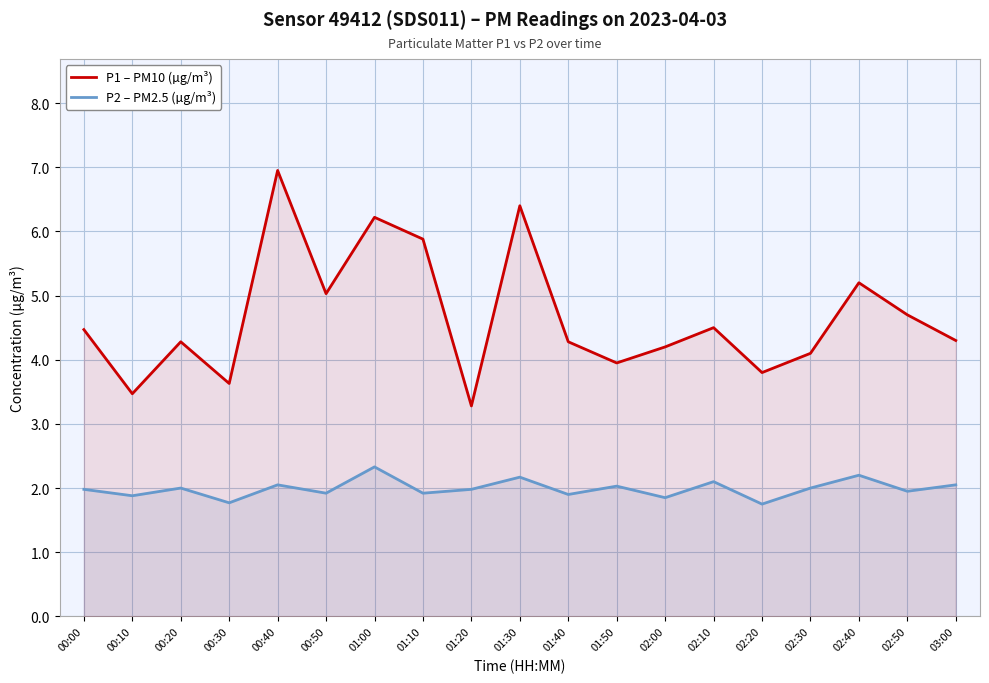

List the labels in order of P1 – PM10 (µg/m³) value, smallest first.

01:20, 00:10, 00:30, 02:20, 01:50, 02:30, 02:00, 00:20, 01:40, 03:00, 00:00, 02:10, 02:50, 00:50, 02:40, 01:10, 01:00, 01:30, 00:40